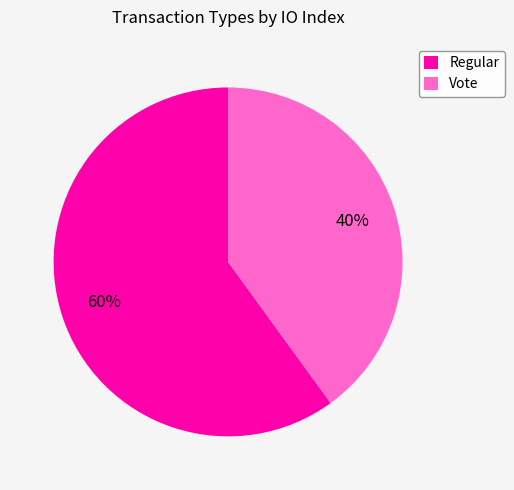

Is there any slice that represents more than half of the pie?

Yes